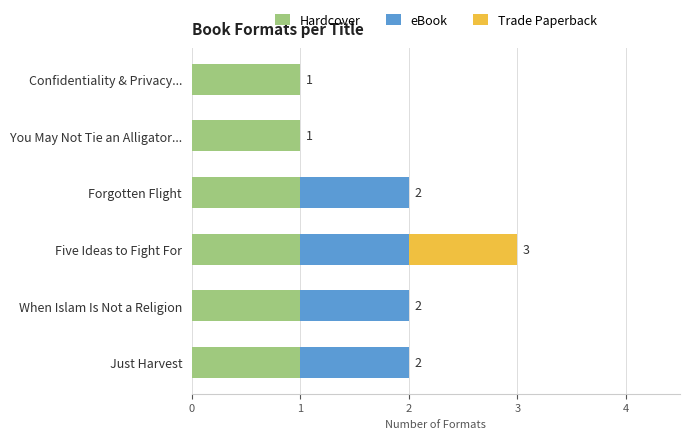

At which category is the sum across all series the highest?

Five Ideas to Fight For